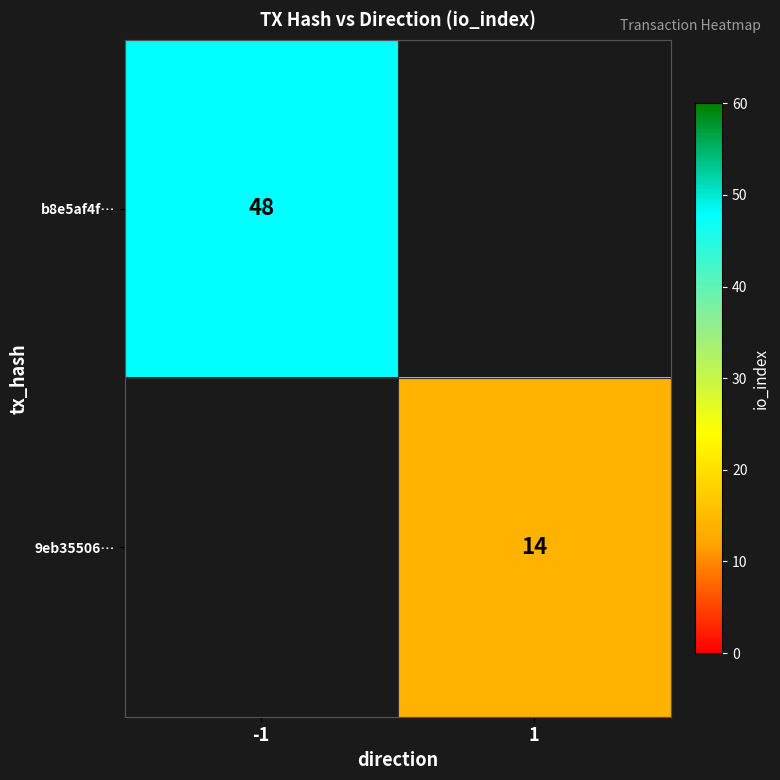

How many distinct data groups are displayed?

2